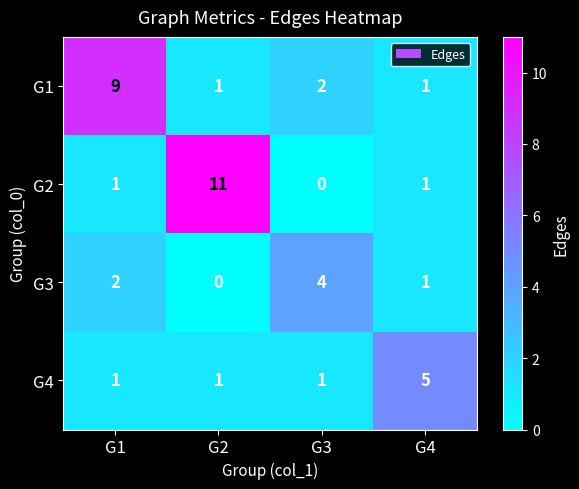

What is the difference between the highest and lowest values at G4?

4